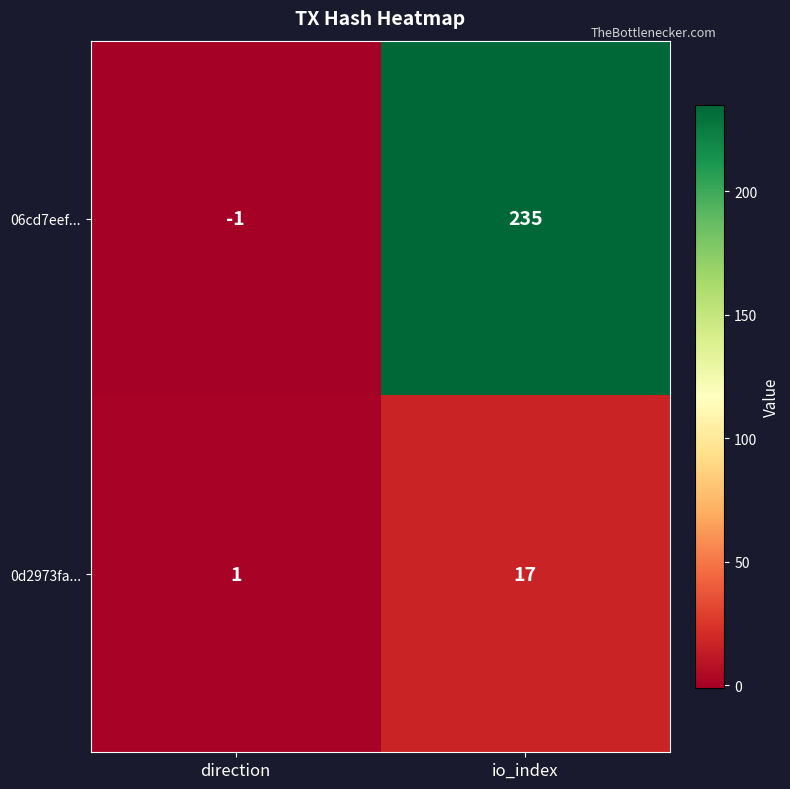

What is the sum of the 06cd7eef... values at direction and io_index?

234